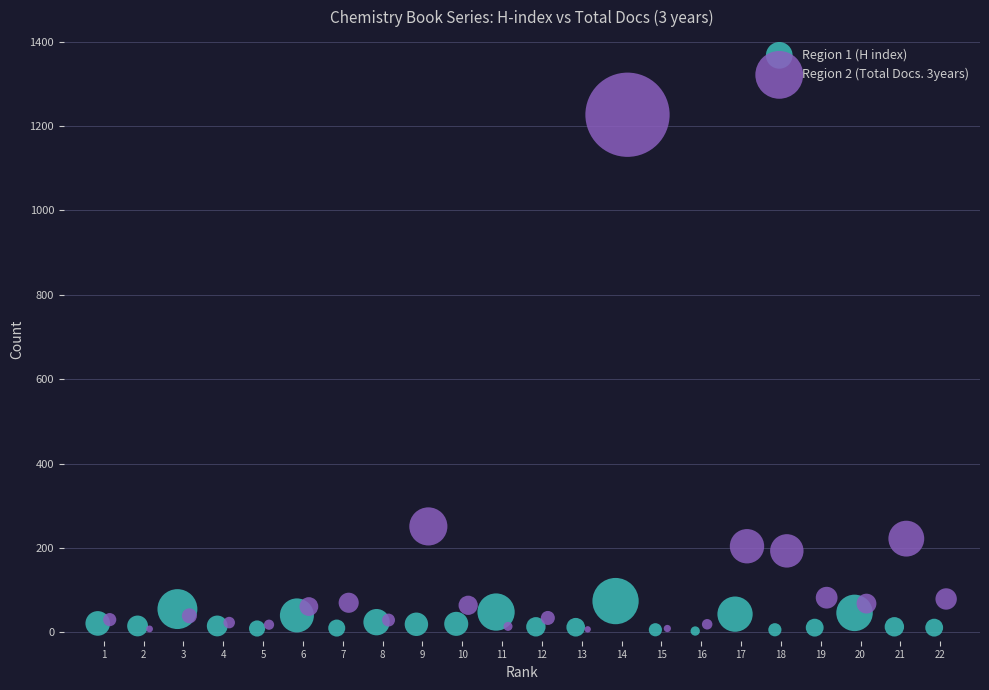

Which series has the widest spread of Y values?

Region 2 (Total Docs. 3years)